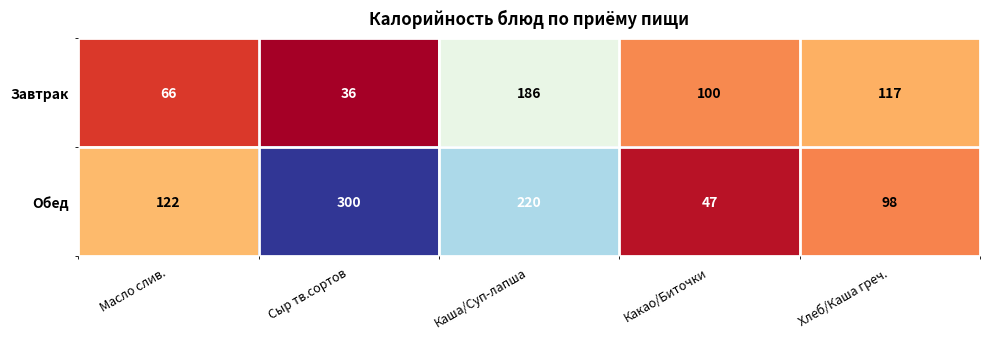

What is the difference between the second highest and minimum values in the Завтрак series?

81